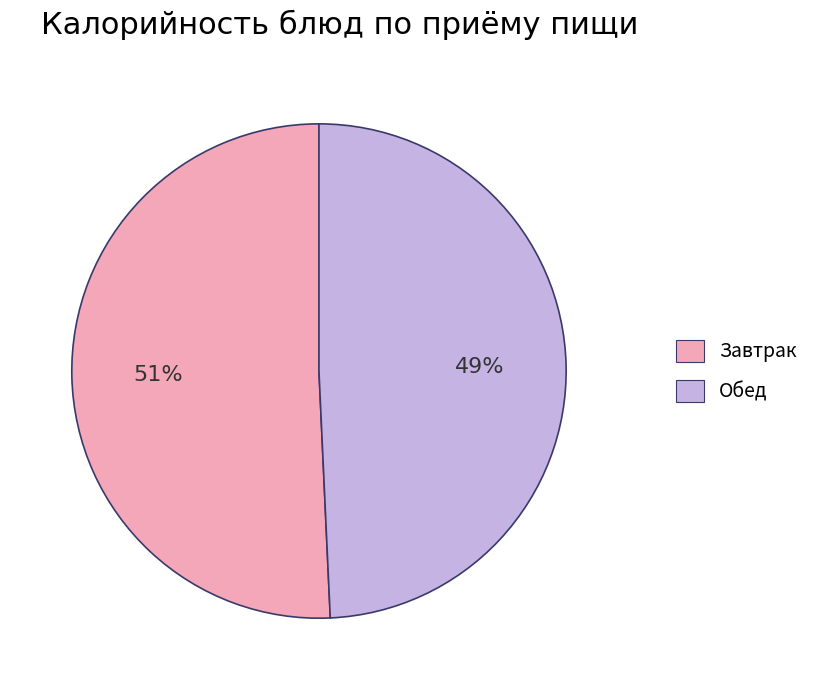

Count the number of slices in the pie.

2